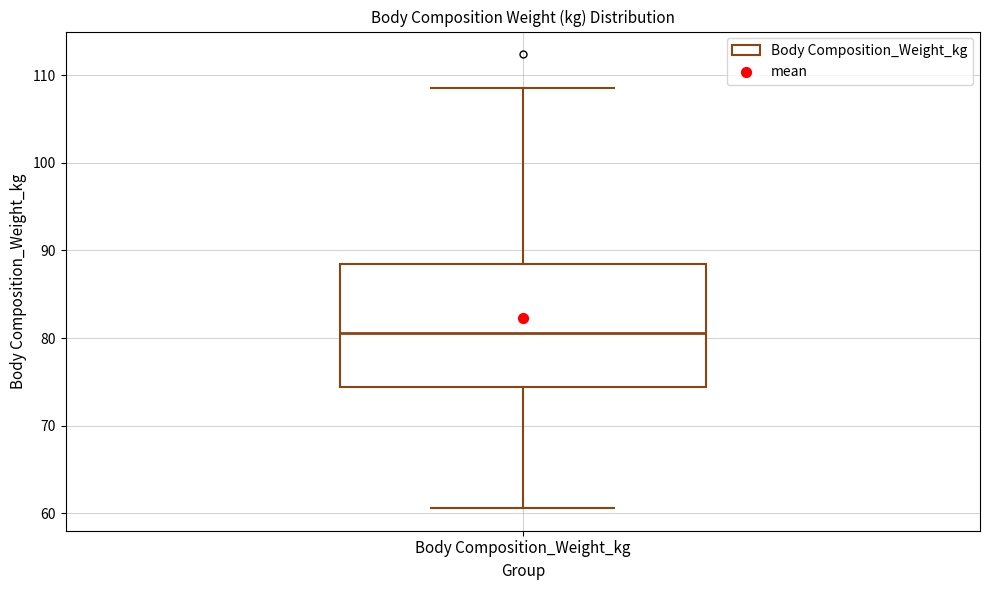

Transcribe this box plot: give where the median line is, the range the box spans, and where the two whiskers end, as read against the y-axis. The values are not printed on the chart, so give them approximately, as read against the axis.

median 81, box 74 to 88, whiskers 61 to 109